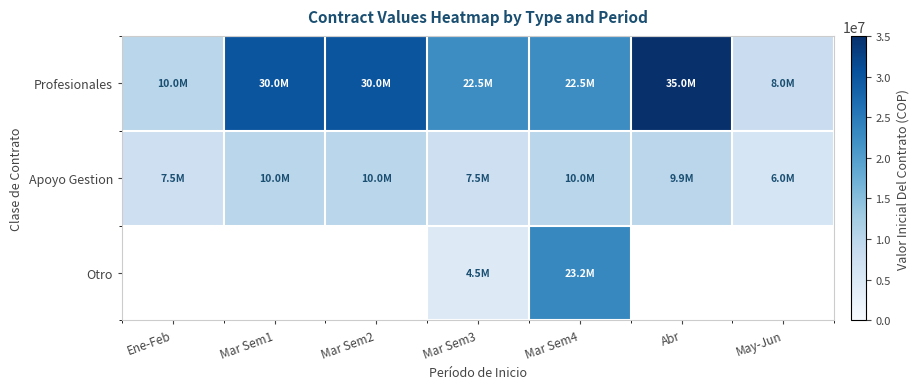

Rank the series by their average value, from highest to lowest.

Profesionales, Apoyo Gestion, Otro